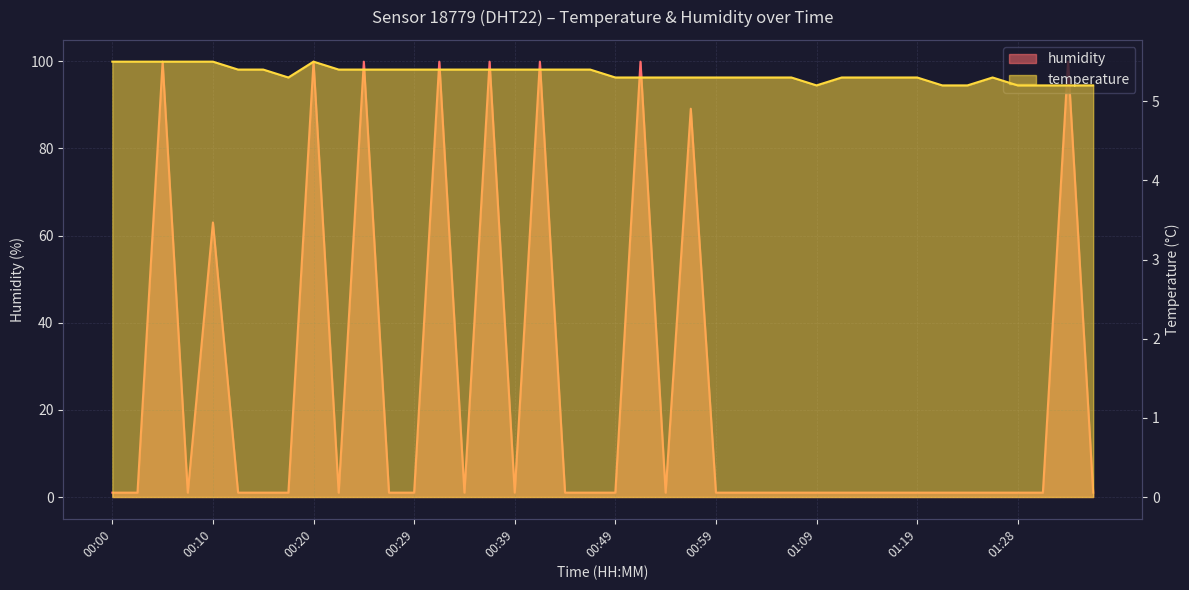

Reading left to right, what are all the values shown in this chart?

temperature: 5.5	5.5	5.5	5.5	5.5	5.4	5.4	5.3	5.5	5.4	5.4	5.4	5.4	5.4	5.4	5.4	5.4	5.4	5.4	5.4	5.3	5.3	5.3	5.3	5.3	5.3	5.3	5.3	5.2	5.3	5.3	5.3	5.3	5.2	5.2	5.3	5.2	5.2	5.2	5.2
humidity: 1.0	1.0	99.9	1.0	63.0	1.0	1.0	1.0	99.9	1.0	99.9	1.0	1.0	99.9	1.0	99.9	1.0	99.9	1.0	1.0	1.0	99.9	1.0	89.1	1.0	1.0	1.0	1.0	1.0	1.0	1.0	1.0	1.0	1.0	1.0	1.0	1.0	1.0	99.9	1.0